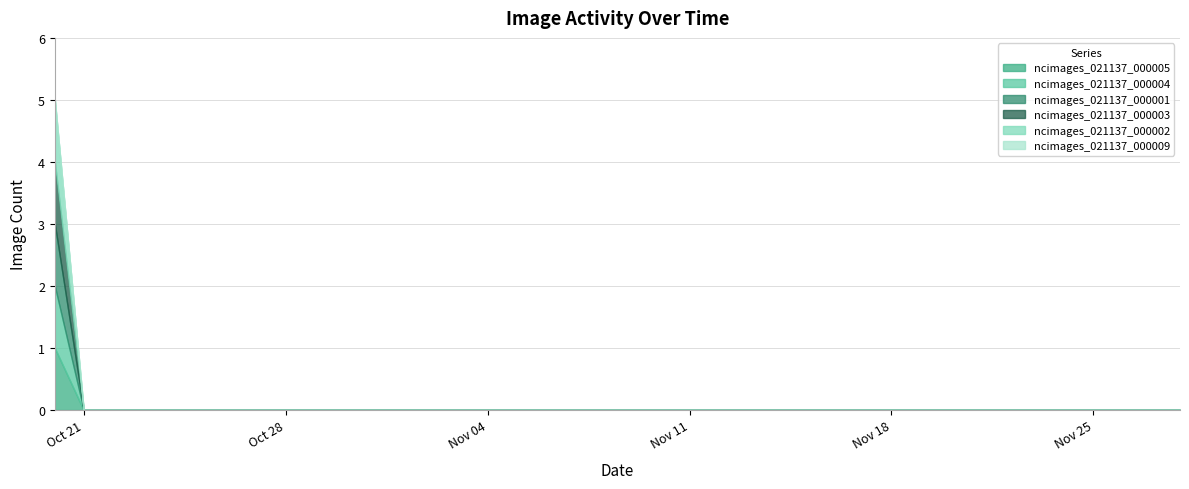

True or false: ncimages_021137_000001 and ncimages_021137_000003 cross at least once.

False